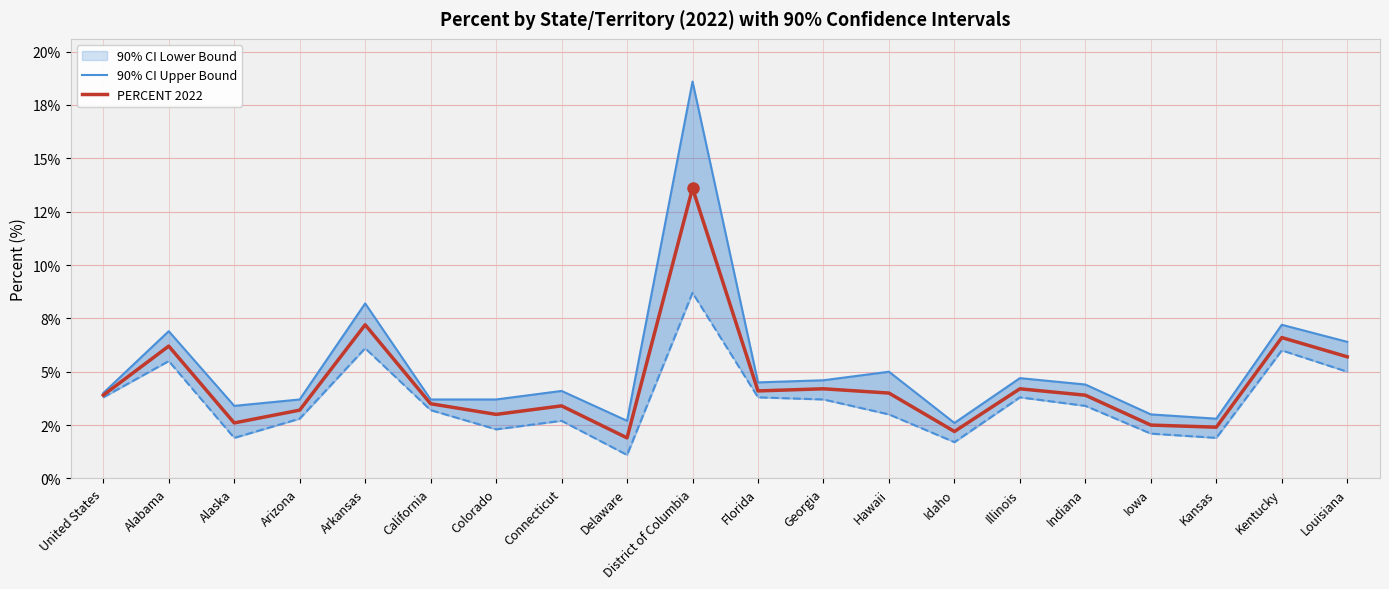

What is the label of the 4th point from the right?

Iowa